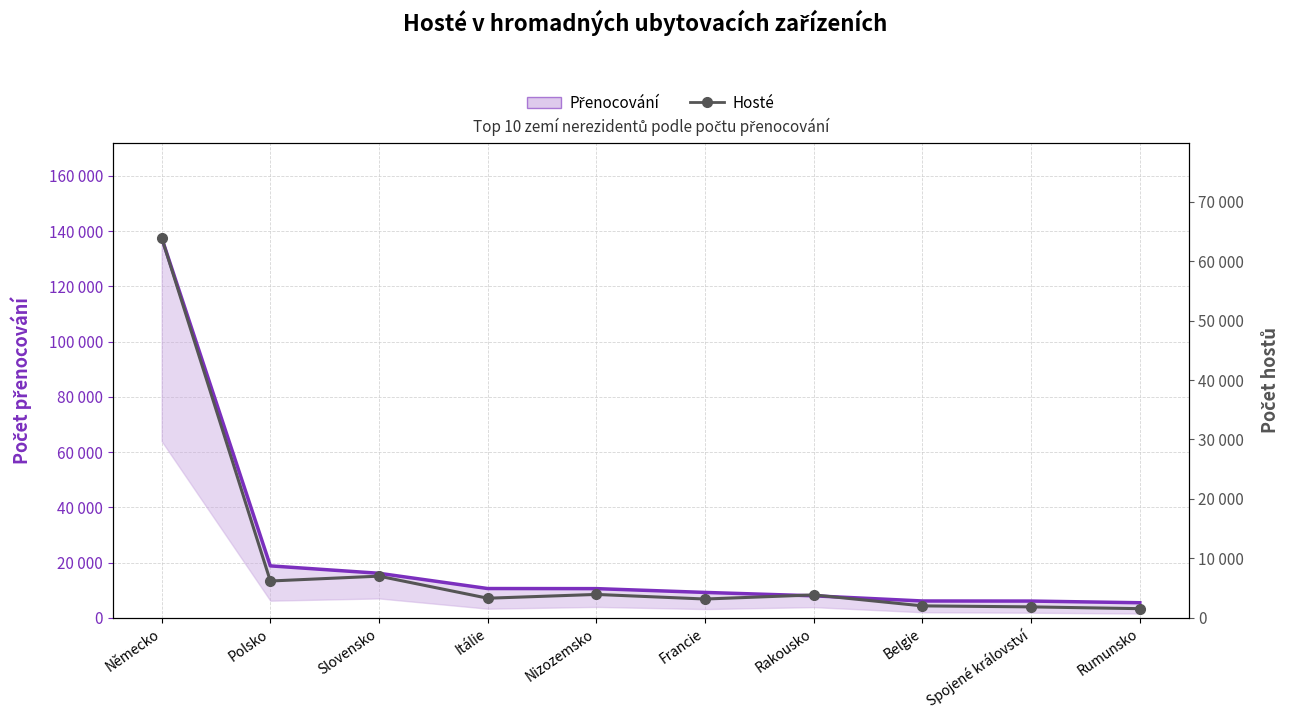

Which has a higher value, Spojené království or Francie?

Francie